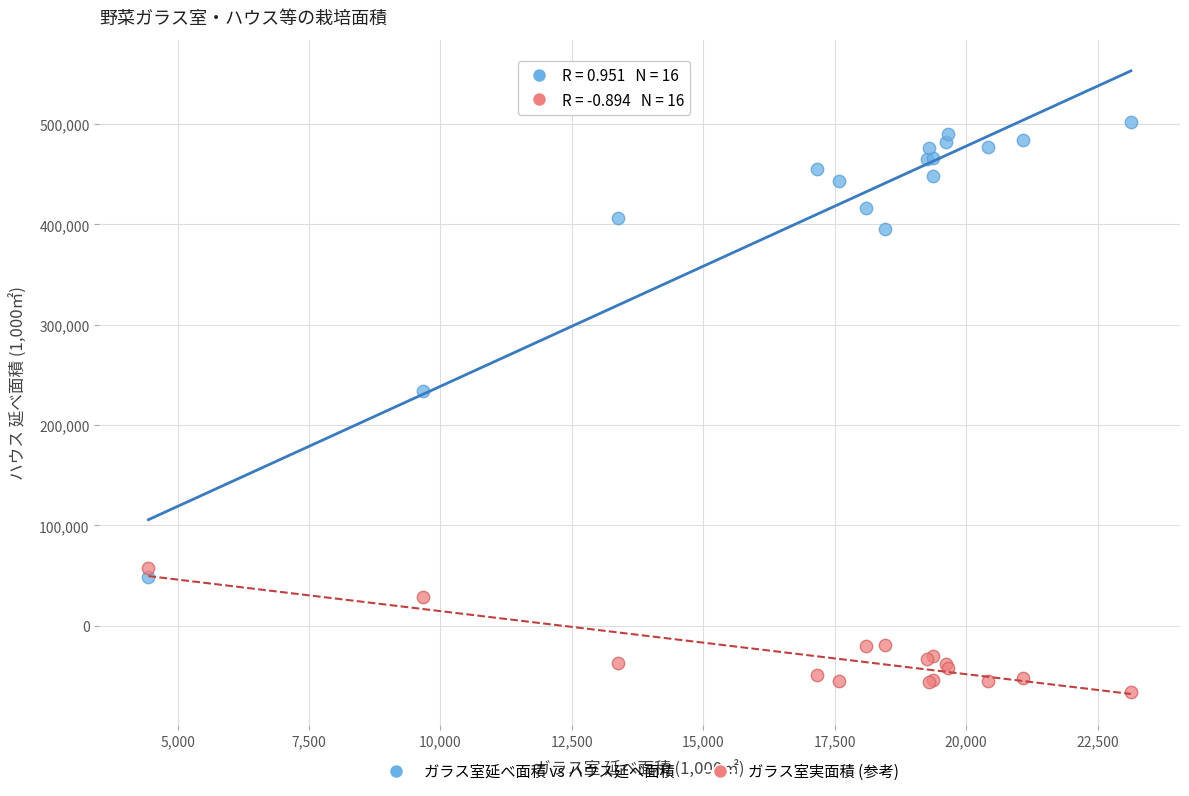

Which series contains the lowest Y value?

ガラス室実面積 (参考)